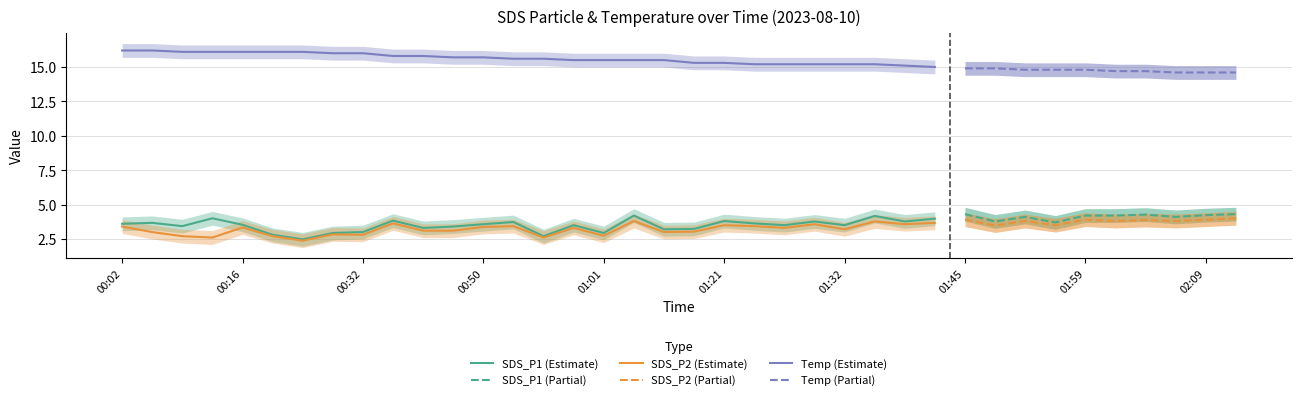

What is the label of the 37th point from the right?

00:05